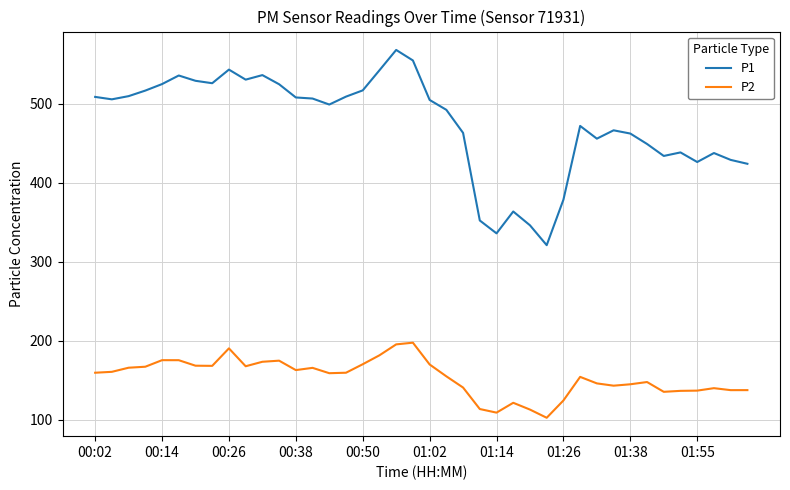

Which series has the largest total across all categories?

P1